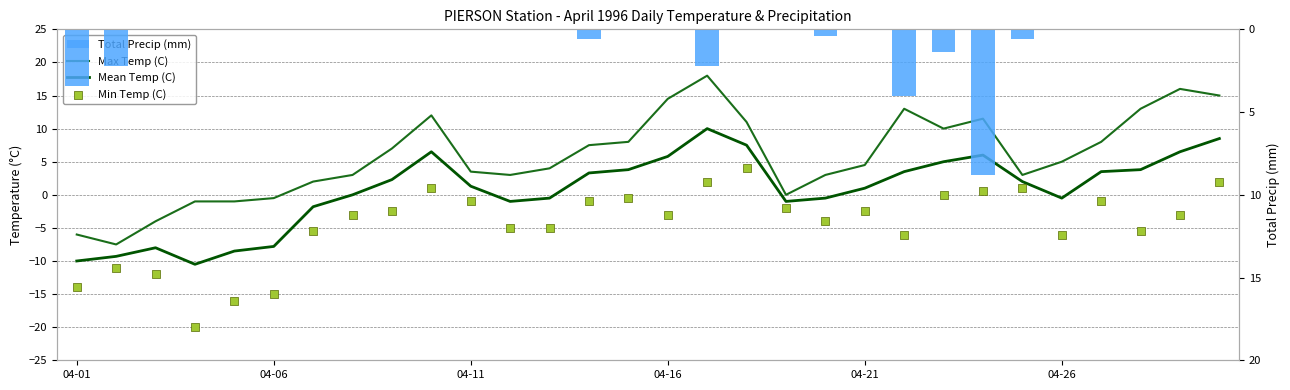

Which series has the largest total across all categories?

Max Temp (C)